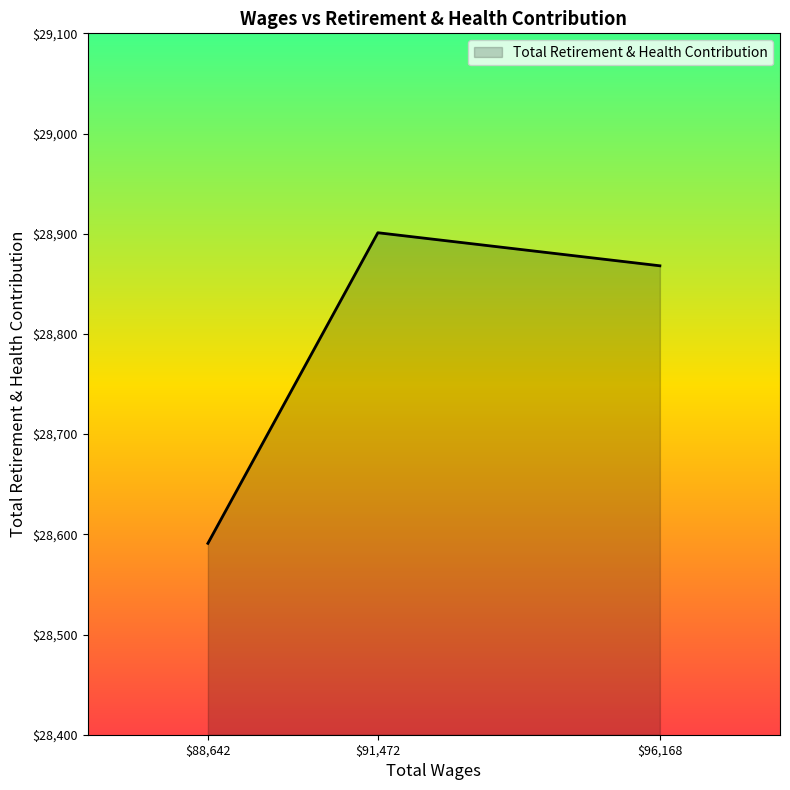

What is the average value?

28787